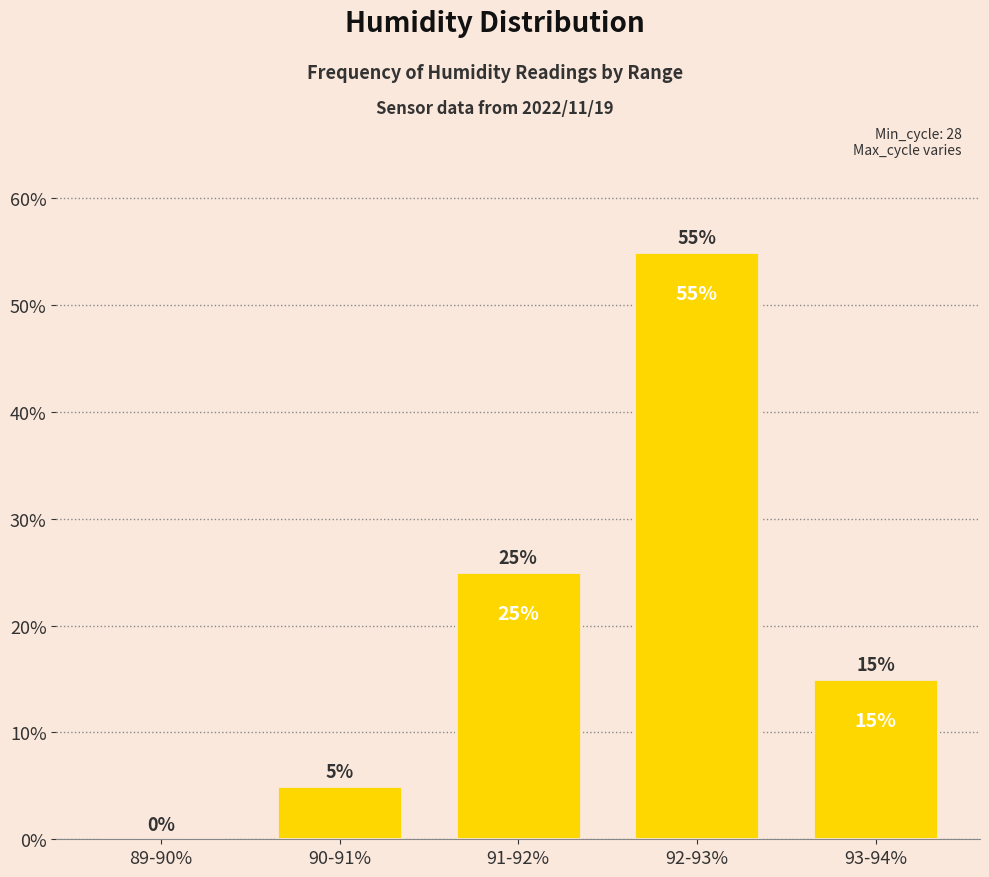

What is the average value?

20.0